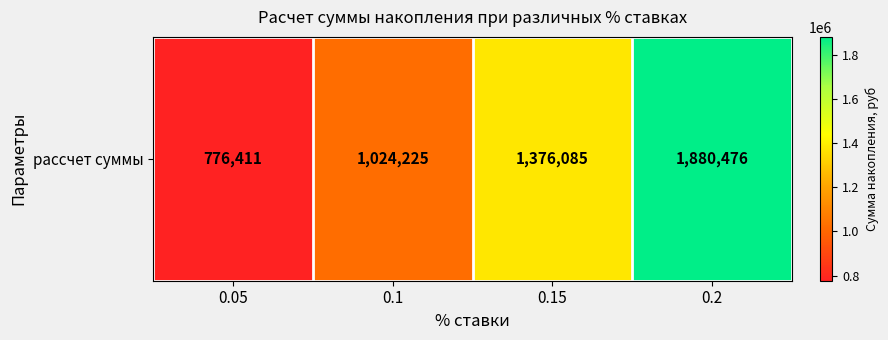

Reading left to right, extract all data points from this chart.

0.05=776411.4	0.1=1024224.9	0.15=1376085.3	0.2=1880476.5